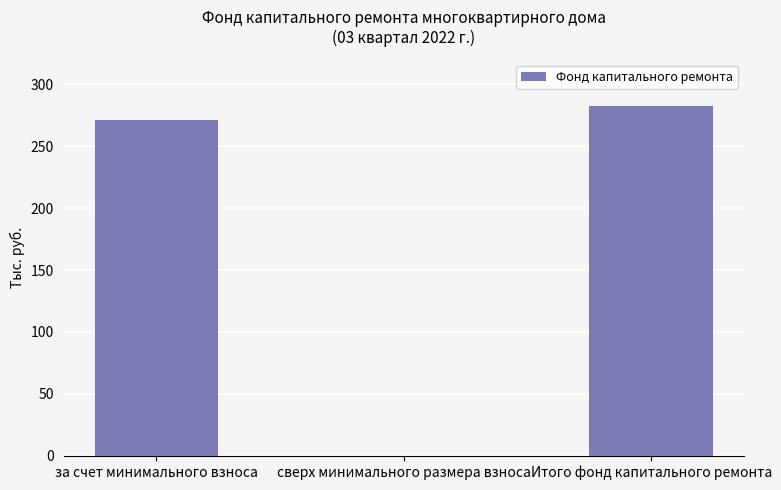

At which category does the chart reach its peak across all series?

Итого фонд капитального ремонта